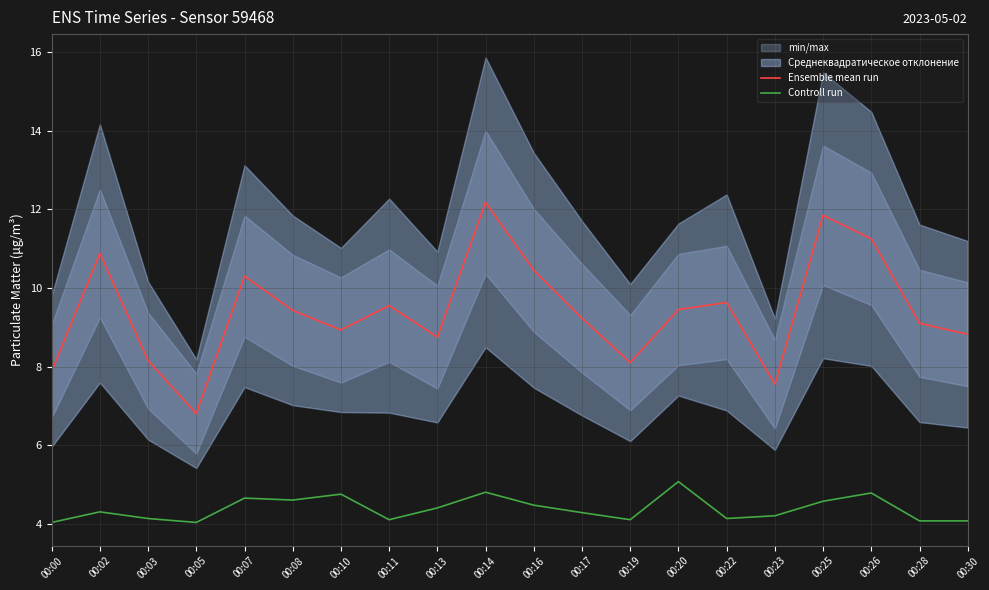

True or false: Controll run and Ensemble mean run intersect in this chart.

False